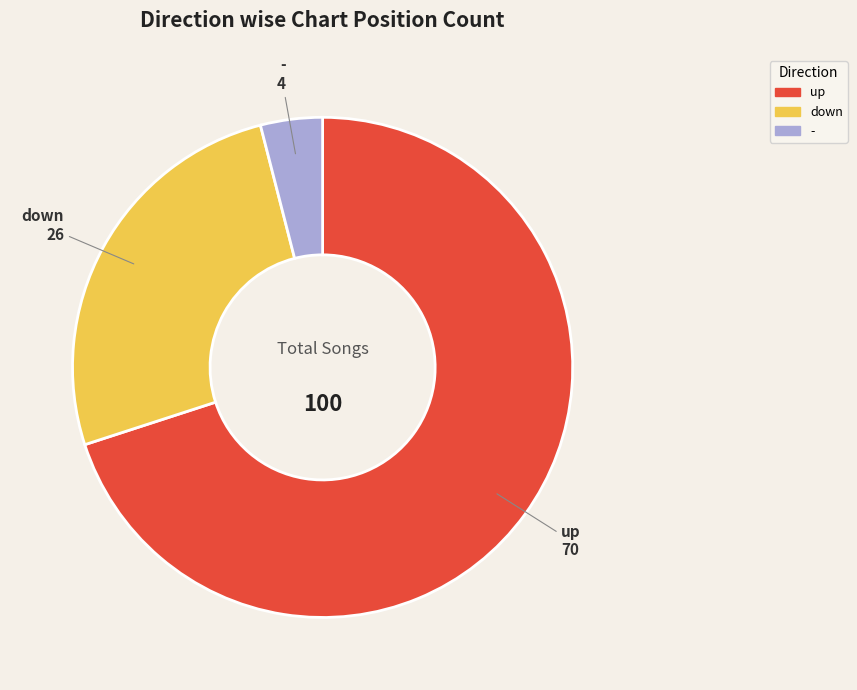

What is the largest slice in the pie chart?

up